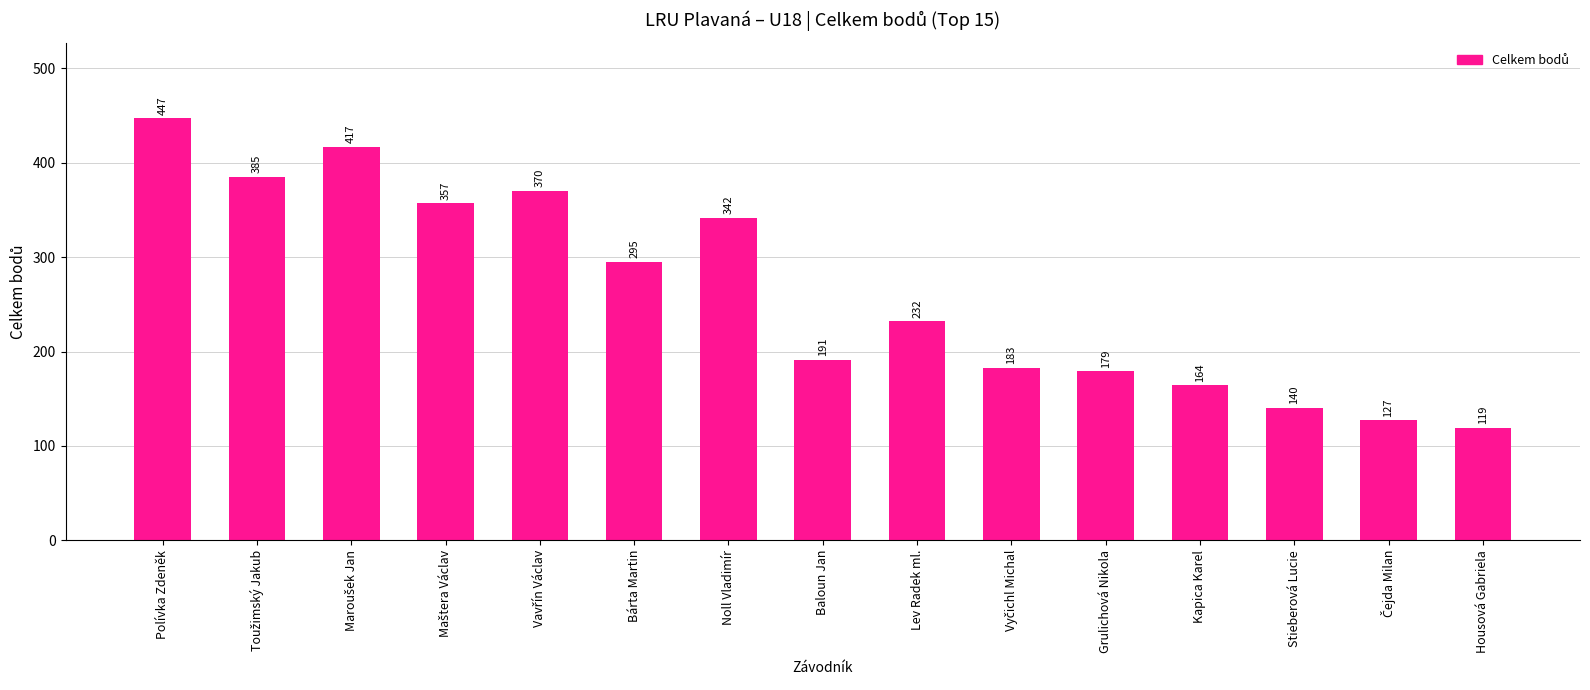

At which label does the data first exceed 232?

Polívka Zdeněk